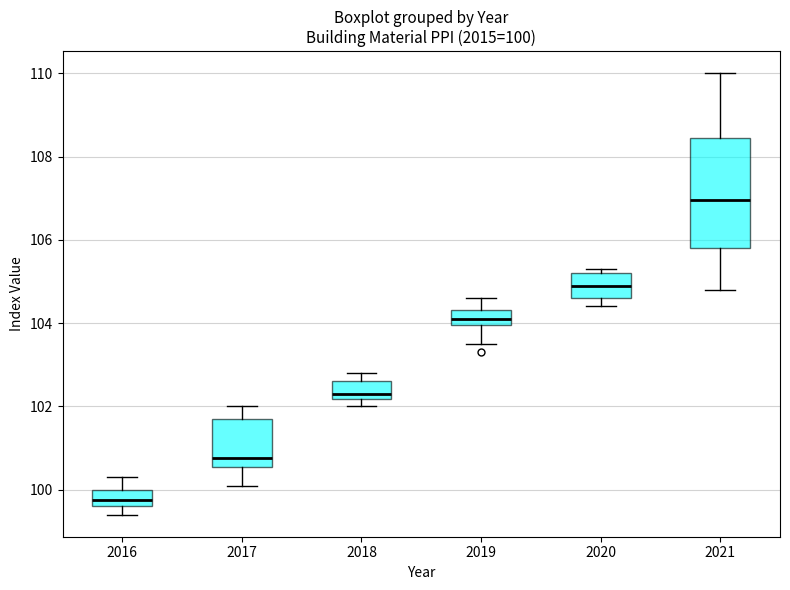

Comparing the boxes themselves (not the whiskers), which one is the tallest?

2021